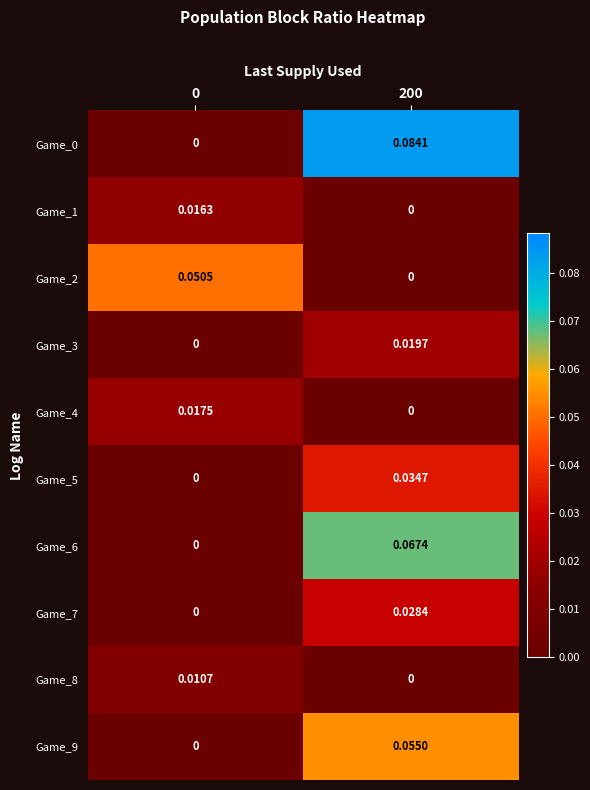

Is the value of Game_2 at 0 greater than the value of Game_8 at 0?

Yes